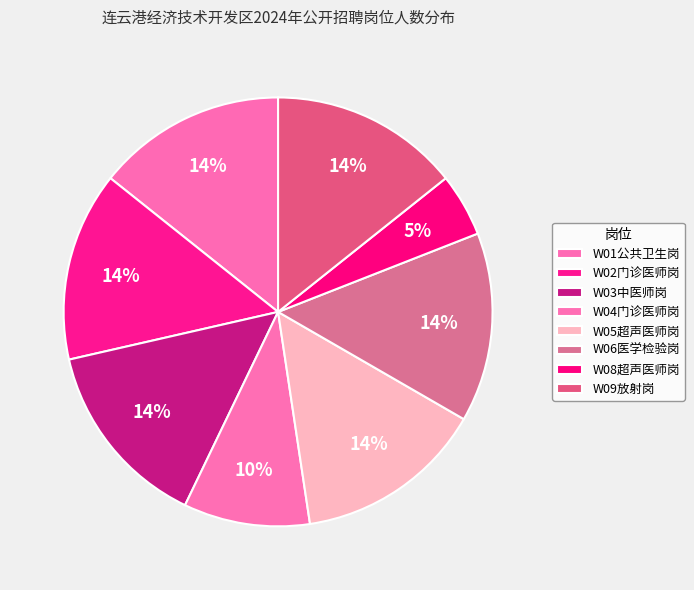

To the nearest percent, what percentage of the pie is W04门诊医师岗?

10%